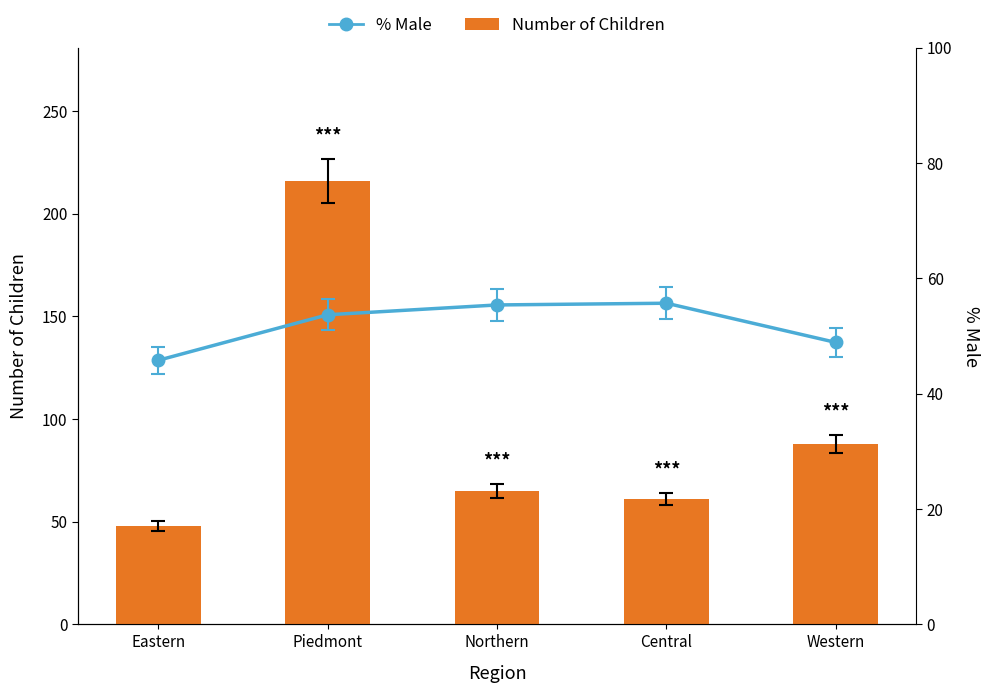

What are all the series names shown in the legend?

Number of Children, % Male